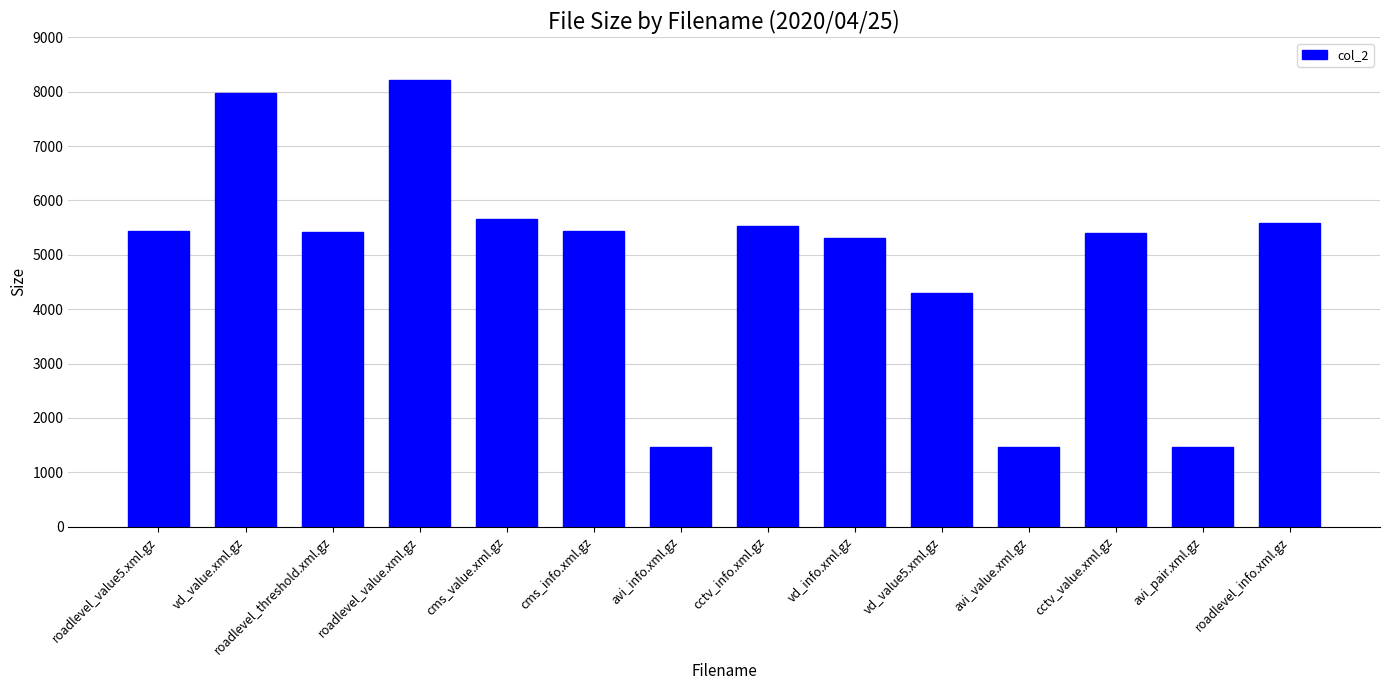

What is the difference between the values at cctv_info.xml.gz and vd_value.xml.gz?

2460